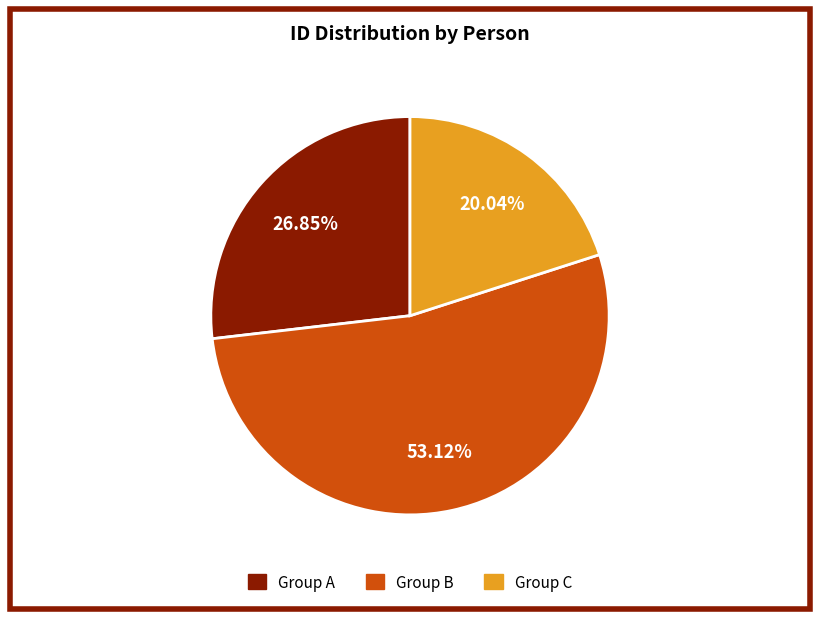

Is there any slice that represents more than half of the pie?

Yes